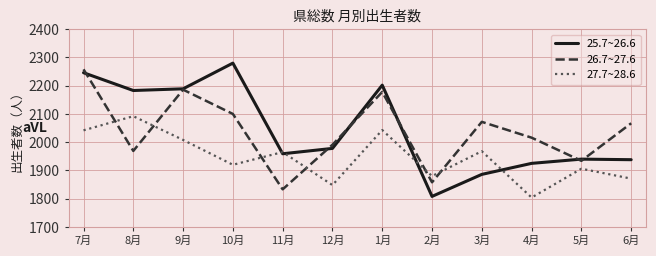

Between which two adjacent categories do 25.7~26.6 and 26.7~27.6 first intersect?

7月 and 8月